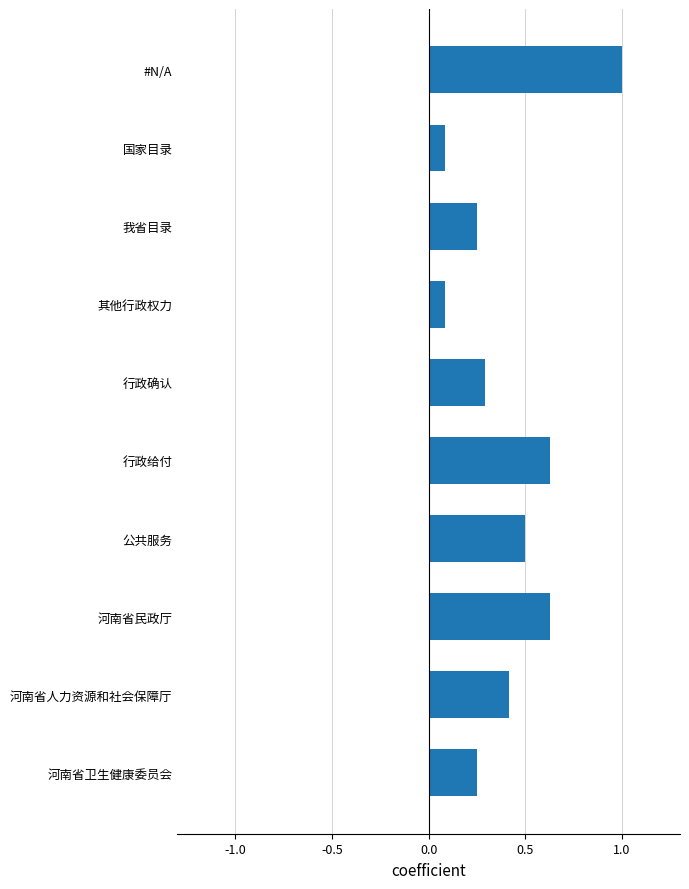

What is the greatest value displayed?

1.0